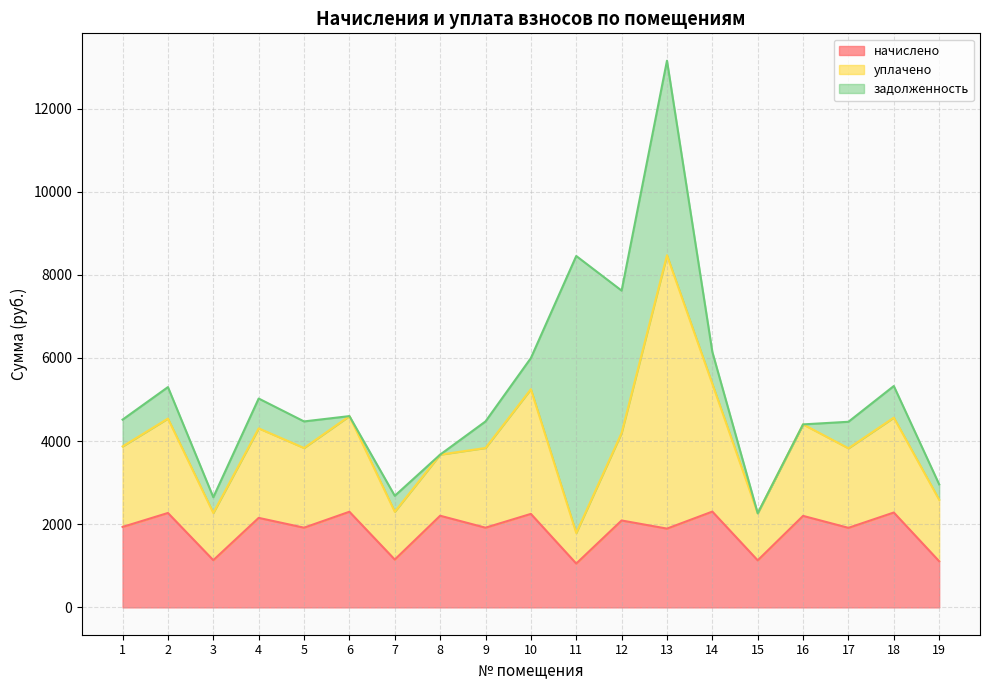

What is the difference between the maximum and minimum values in the уплачено series?

5840.6